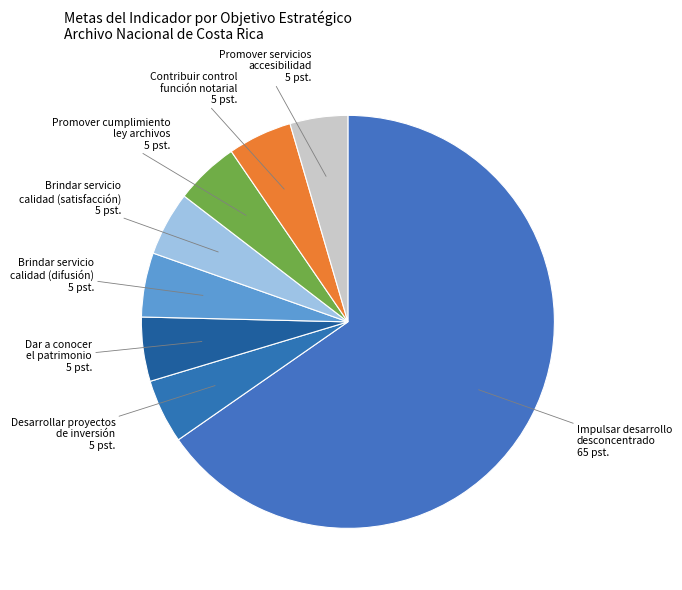

Count the number of slices in the pie.

8